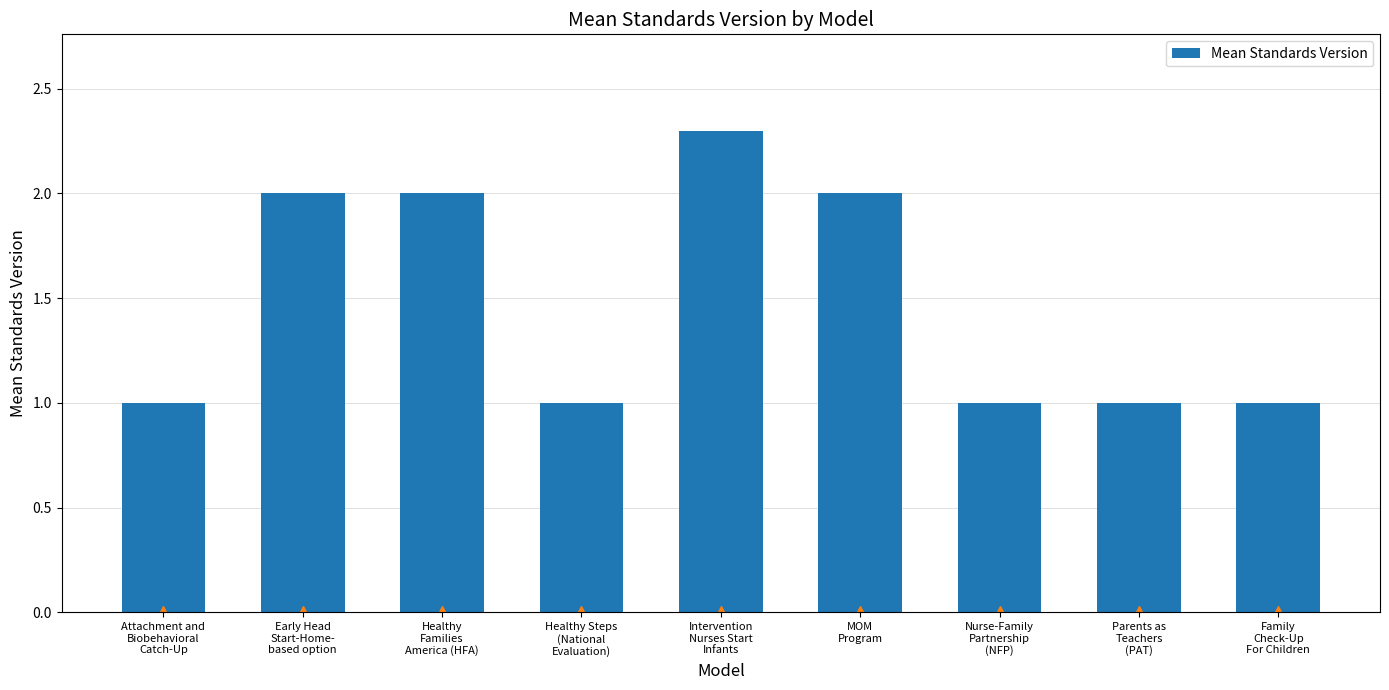

Reading left to right, transcribe all the data shown in this chart.

1.0	2.0	2.0	1.0	2.3	2.0	1.0	1.0	1.0